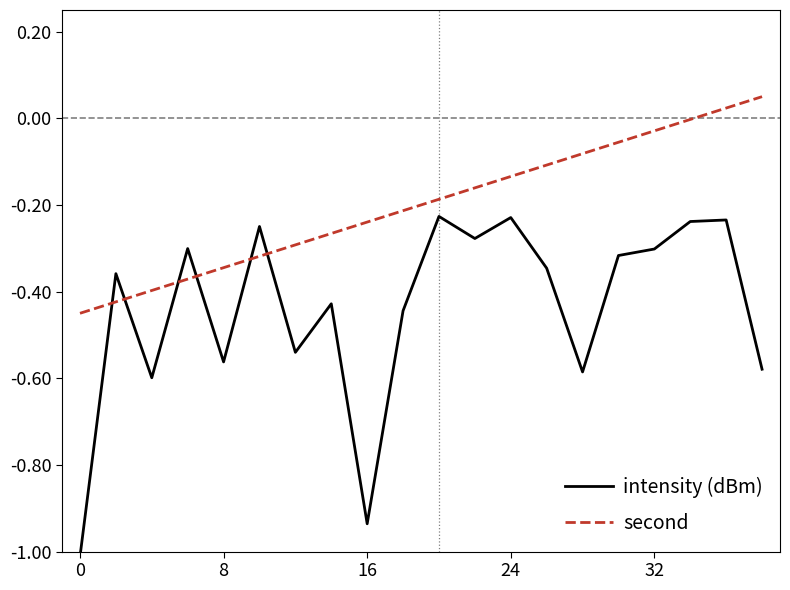

What is the difference between the maximum and minimum values in the intensity (dBm) series?

0.8